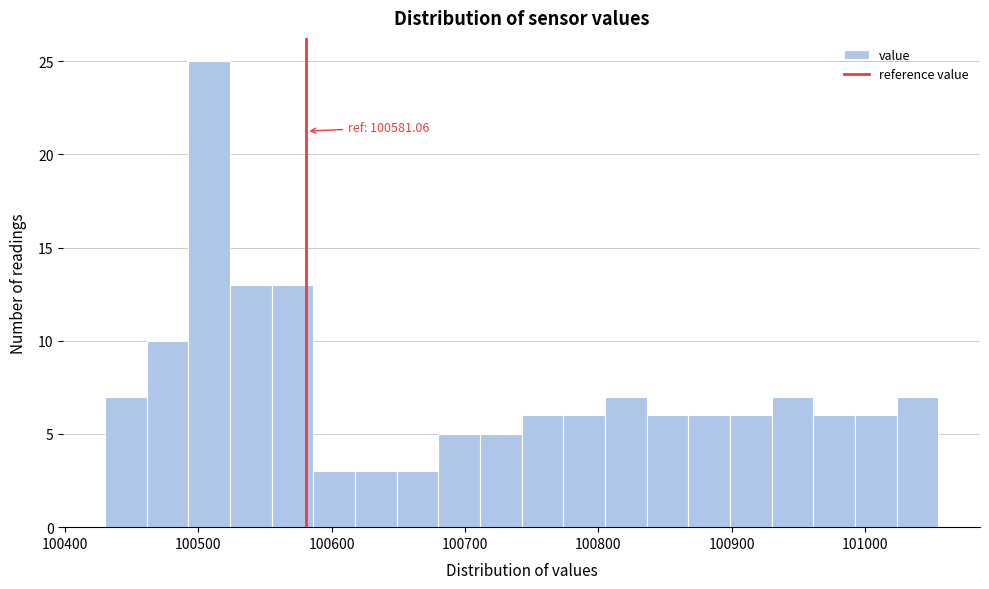

Around what value on the x-axis is the tallest bar? Give the approximate position of its centre, as read against the axis.

100510